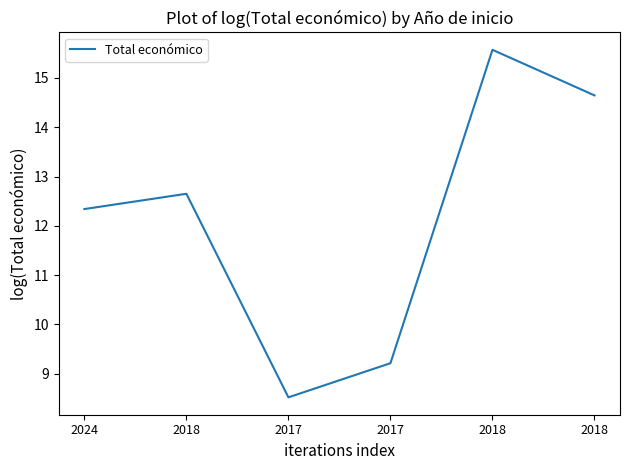

What is the change in value from 2018 to 2017?

-4.1